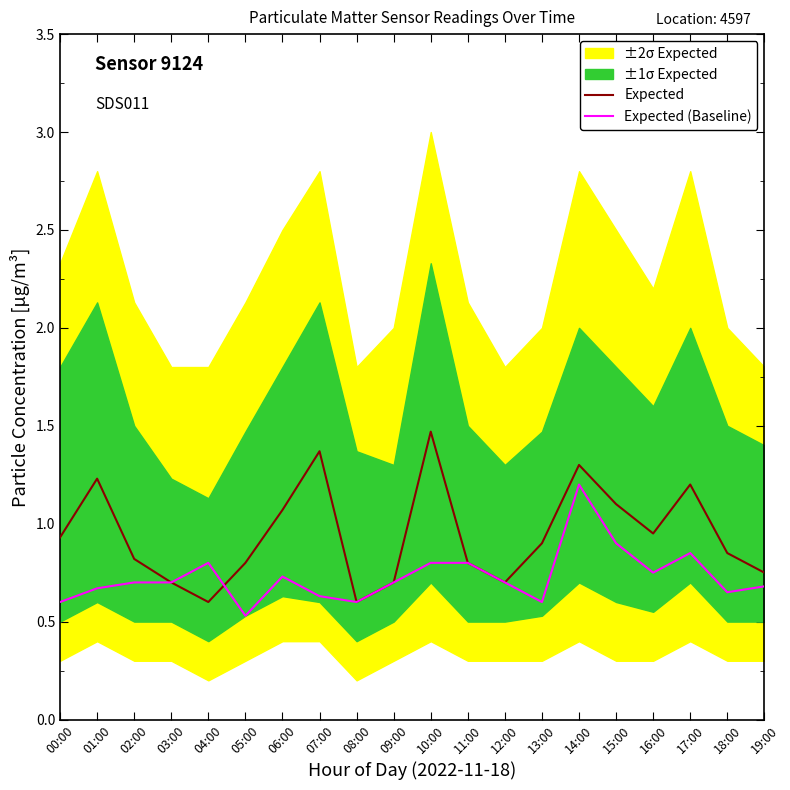

What is the label of the 18th point from the right?

02:00